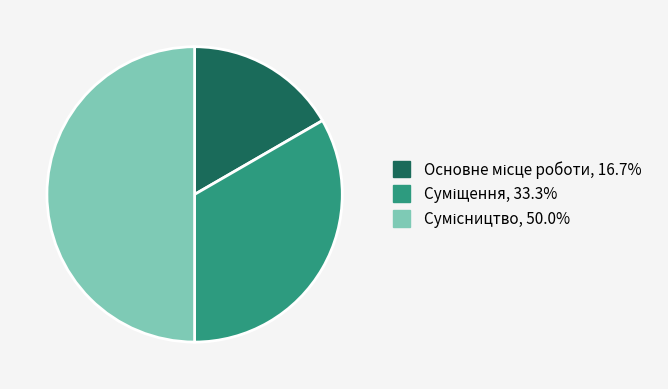

Which category has the biggest portion of the pie?

Сумісництво